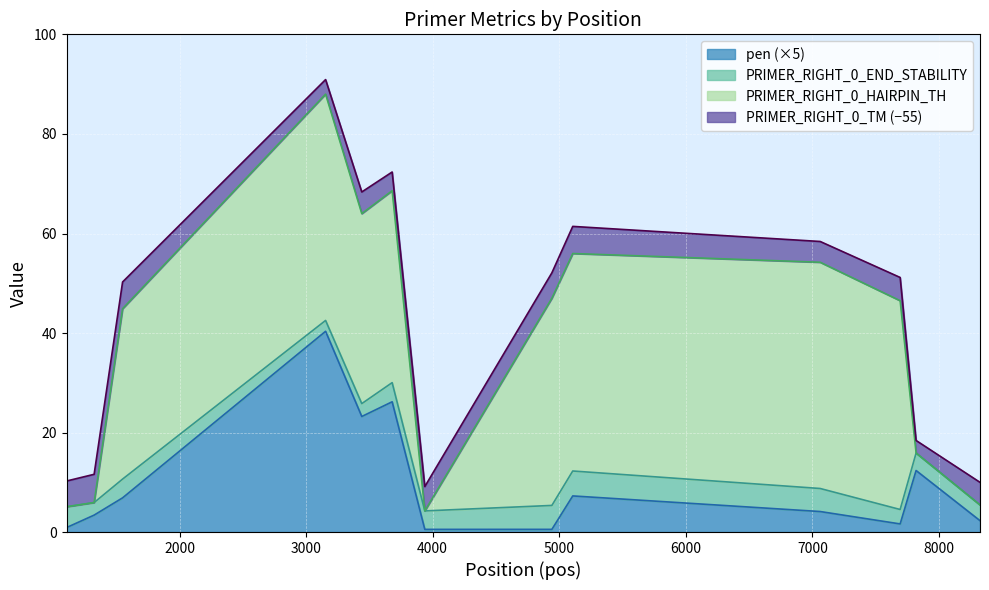

What is the value of the PRIMER_RIGHT_0_END_STABILITY point at the 5th from the left?

2.6